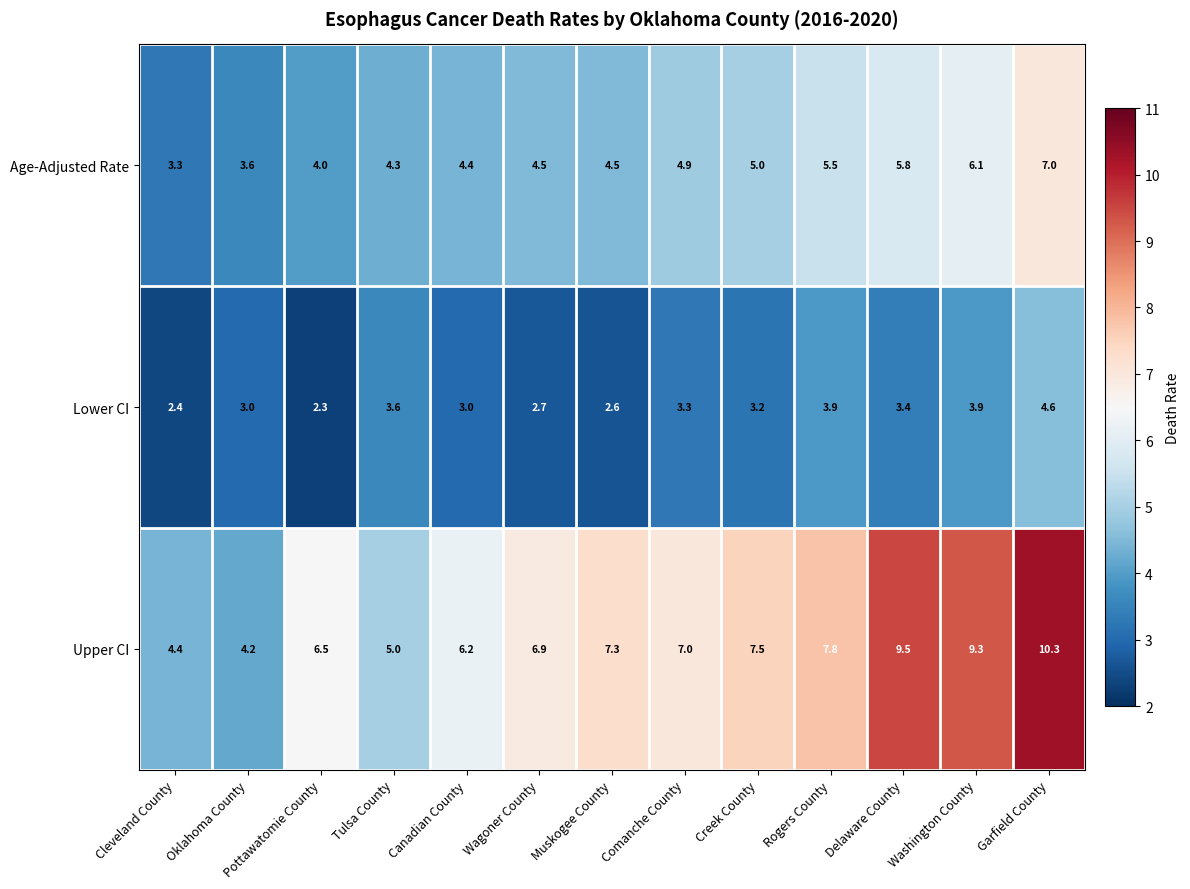

List the series in order of their peak value, lowest first.

Lower CI, Age-Adjusted Rate, Upper CI